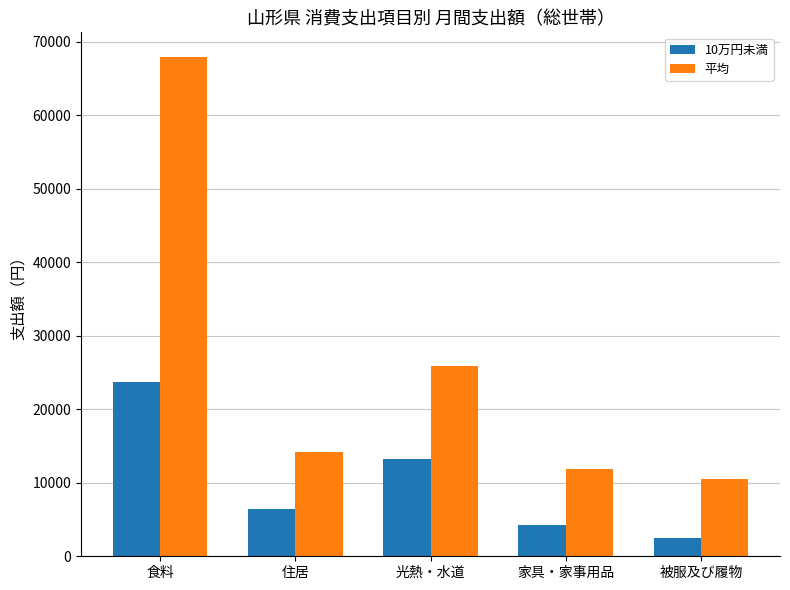

What is the lowest value of the 平均 series?

10577